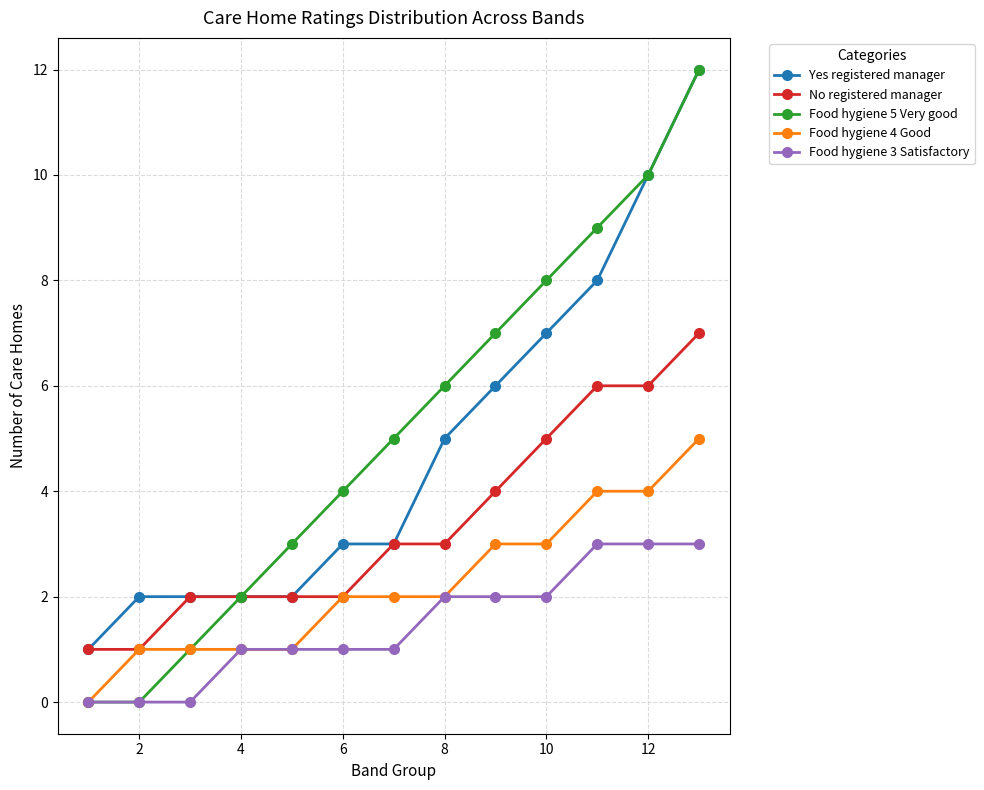

True or false: Food hygiene 3 Satisfactory and Yes registered manager cross at least once.

False